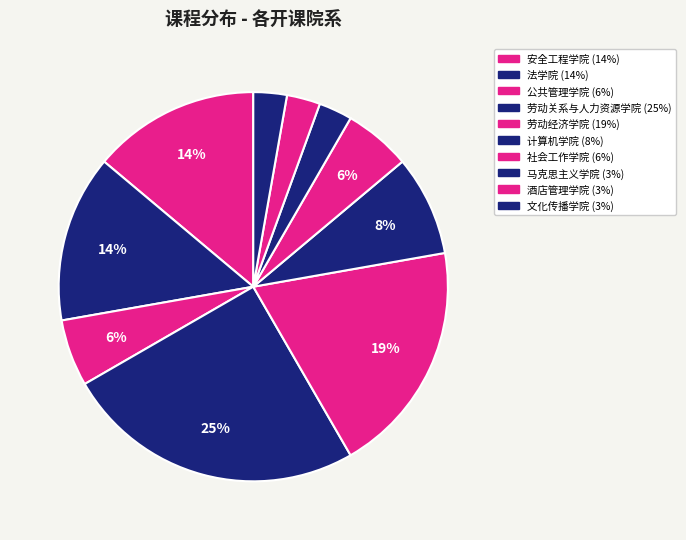

True or false: 公共管理学院 accounts for 1% of the total.

False